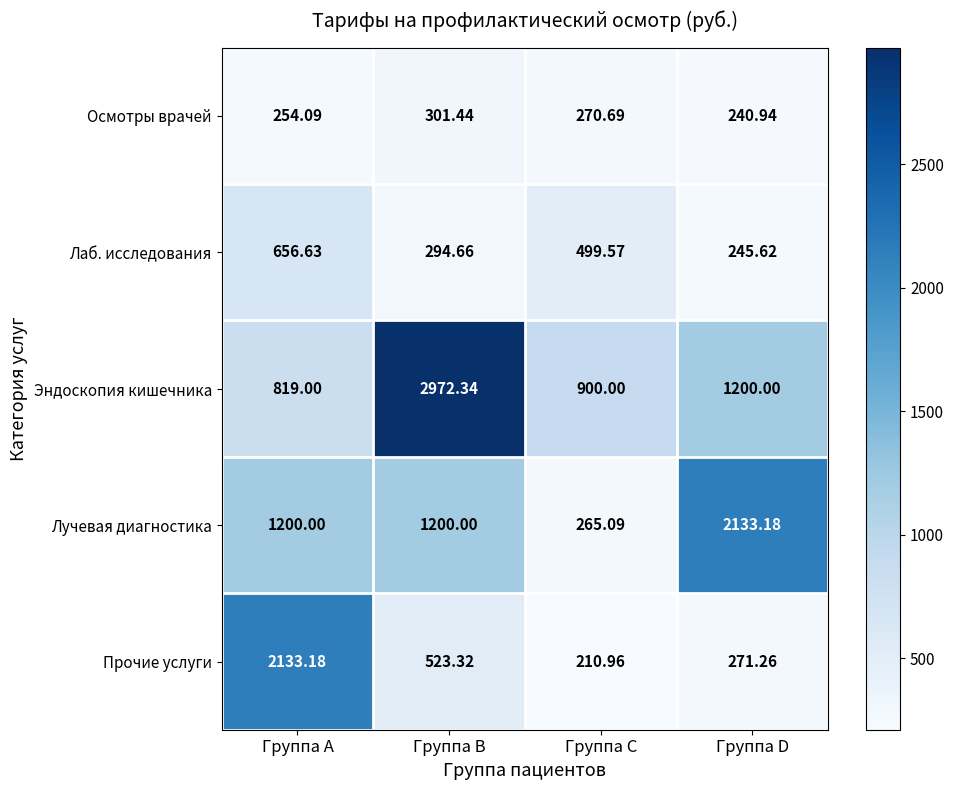

At which label does Прочие услуги first exceed 523?

Группа A